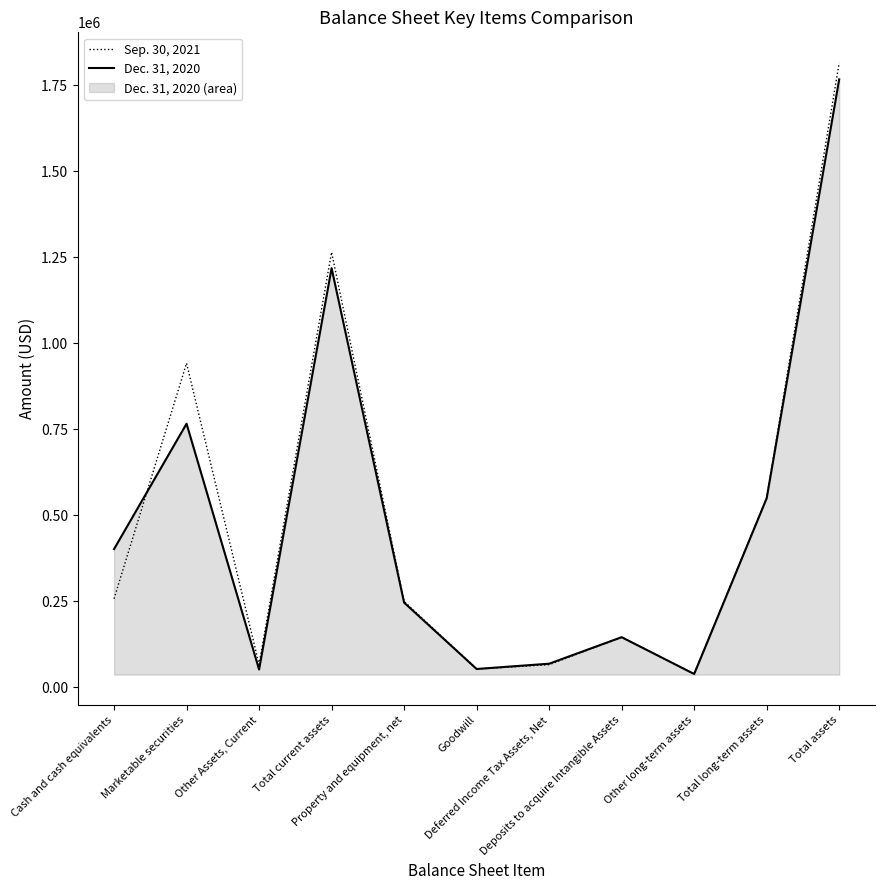

Reading left to right, transcribe all the data shown in this chart.

Sep. 30, 2021: 256869	941552	65989	1264410	249093	52527	65163	145000	38514	550297	1814707
Dec. 31, 2020: 401194	765713	51033	1217940	245571	52527	67914	145000	37958	548970	1766910